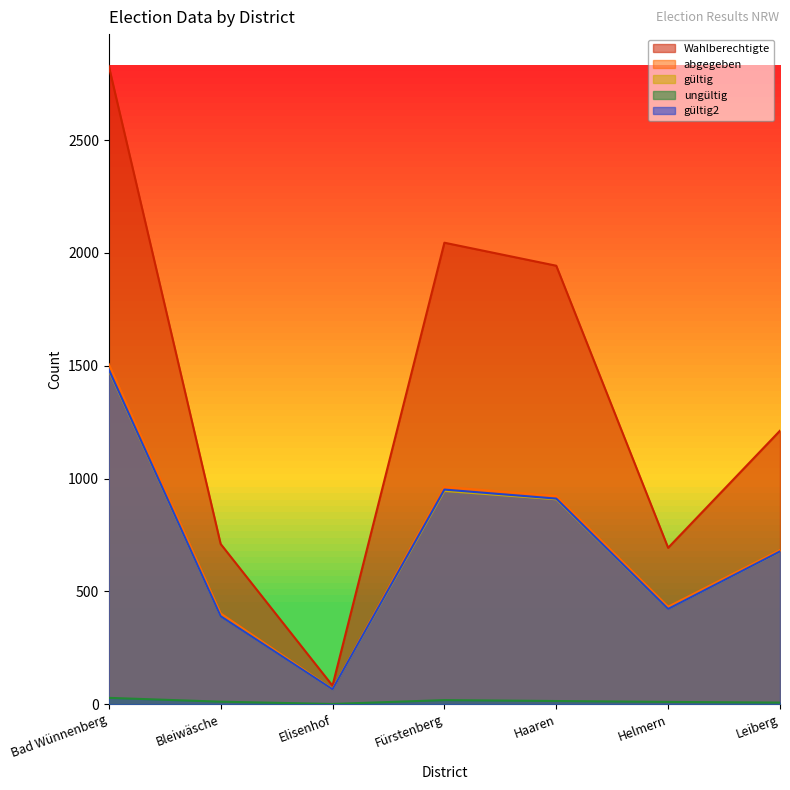

Reading right to left, extract all data points from this chart.

Wahlberechtigte: 1212	693	1943	2045	82	710	2828
abgegeben: 683	432	922	963	67	402	1507
gültig: 676	422	908	945	66	391	1479
ungültig: 7	10	14	18	1	11	28
gültig2: 677	422	911	951	66	390	1483